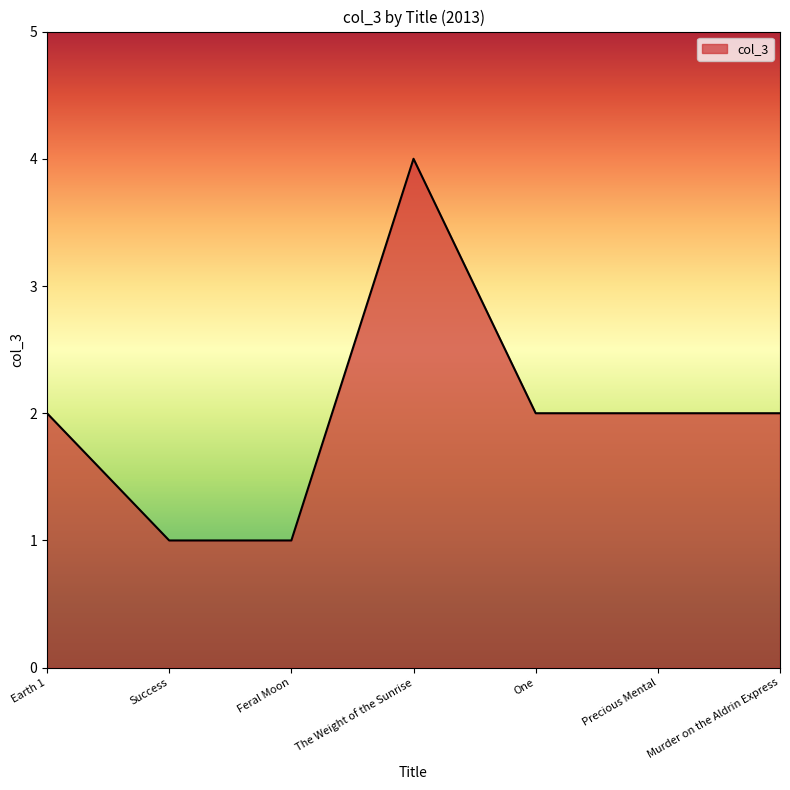

How many lines are shown in the chart?

1